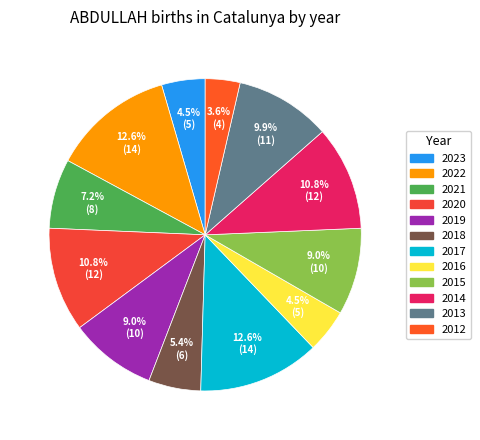

The 2014 slice represents 11% of the pie. True or false?

True